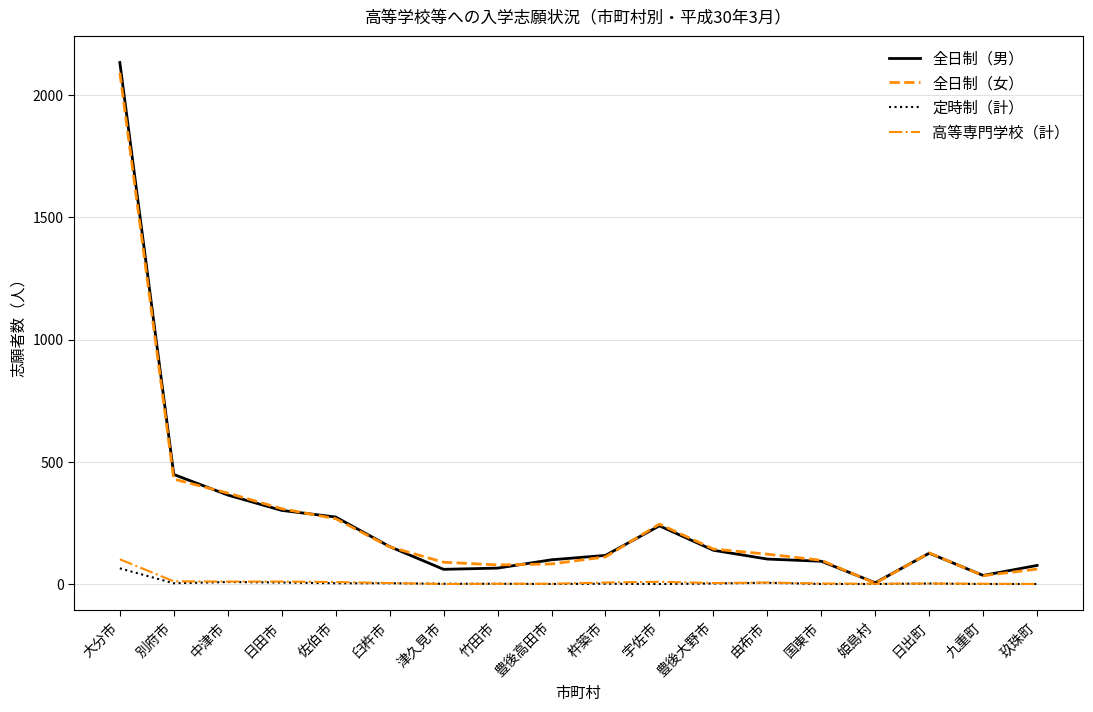

What is the approximate value of 全日制（女） at 豊後大野市, to the nearest 50?

150